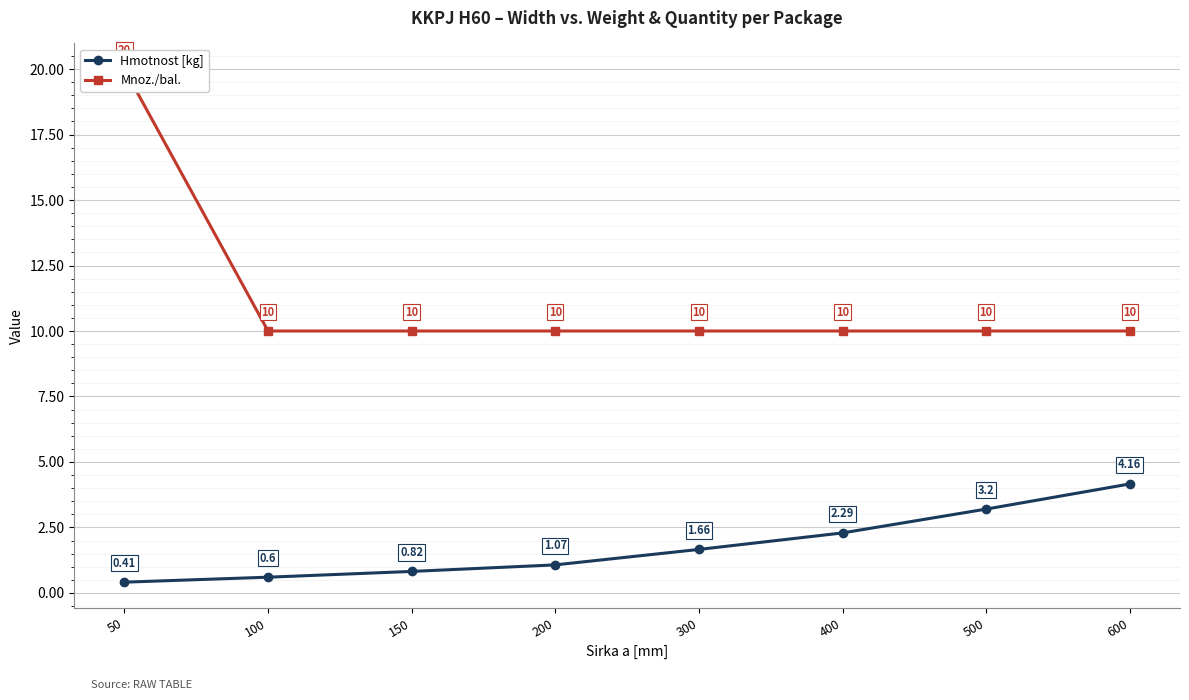

How many lines are shown in the chart?

2